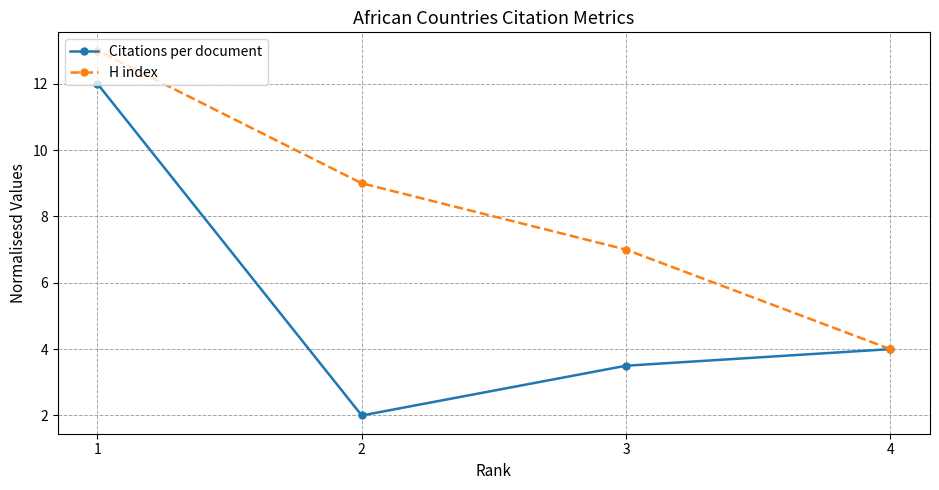

Reading left to right, extract all data points from this chart.

Citations per document: 1=12.0	2=2.0	3=3.5	4=4.0
H index: 1=13.0	2=9.0	3=7.0	4=4.0